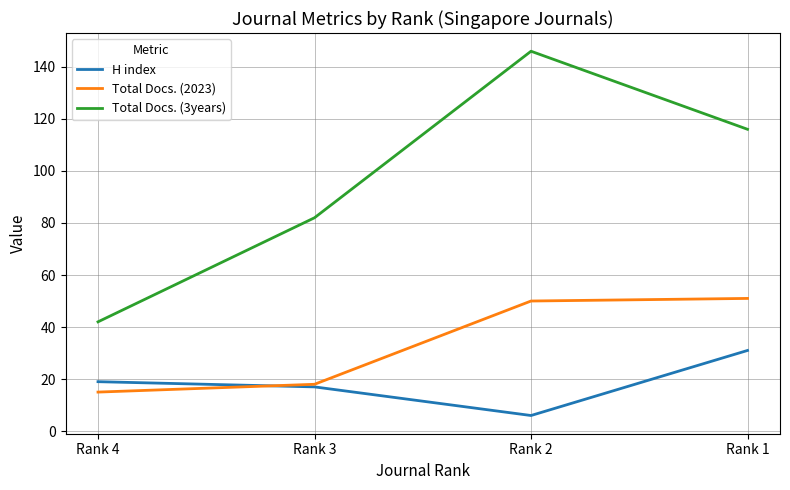

Where is Total Docs. (3years) nearest to the value 94?

Rank 3